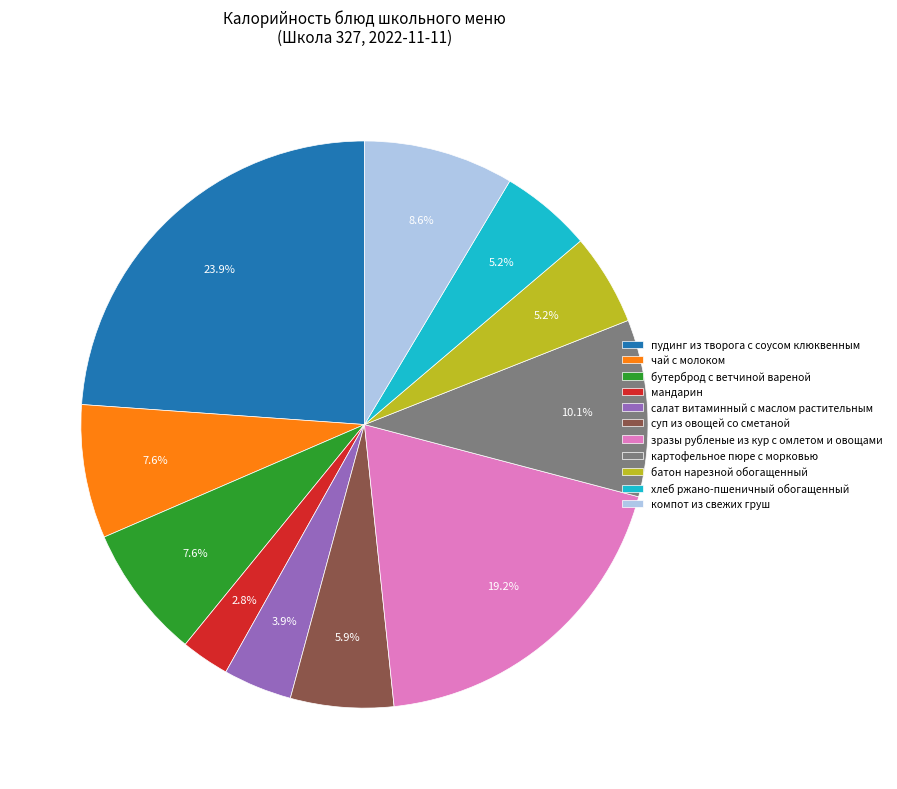

How much of the chart is everything except бутерброд с ветчиной вареной?

92.4%